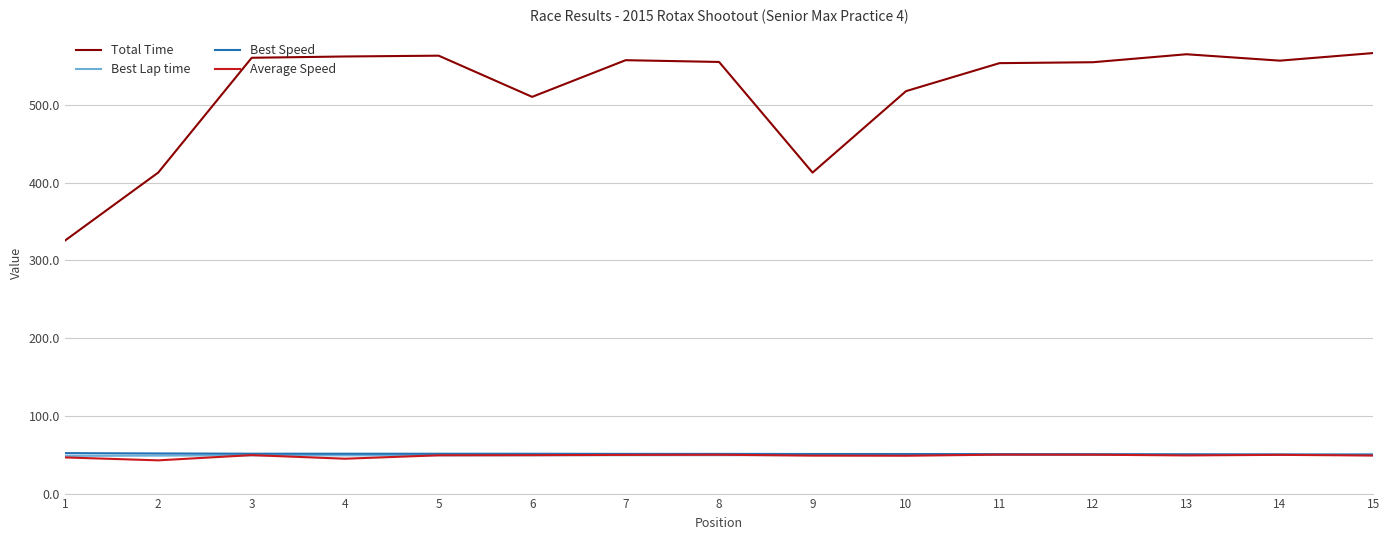

What is the difference between the highest and lowest values at 8?

505.6